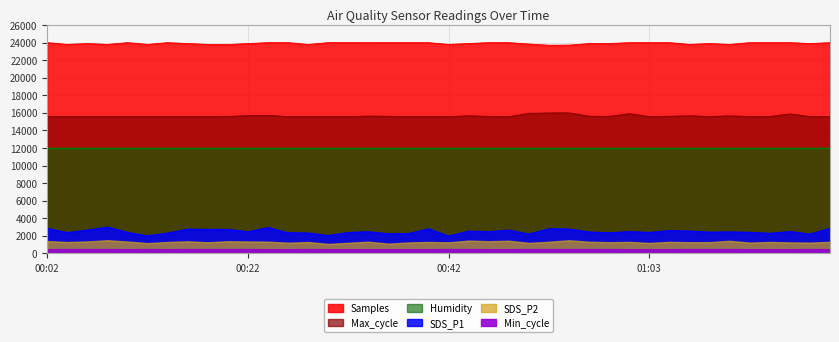

How many data points in Samples are above 23990?

20